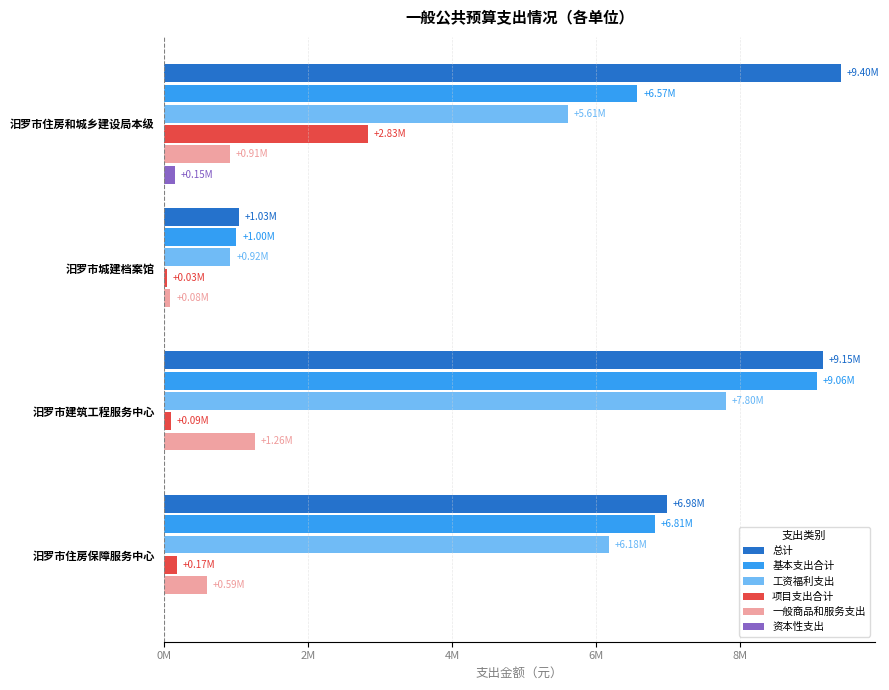

What are all the series names shown in the legend?

总计, 基本支出合计, 工资福利支出, 项目支出合计, 一般商品和服务支出, 资本性支出